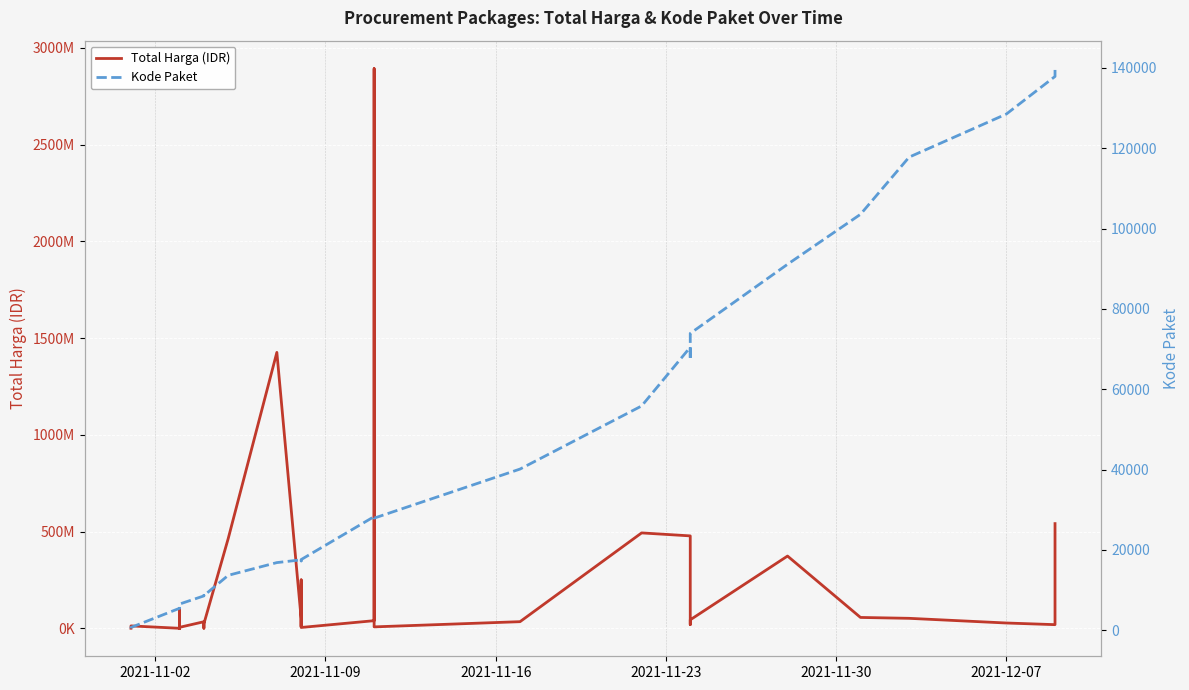

Does the chart display data point markers on the line(s)?

No